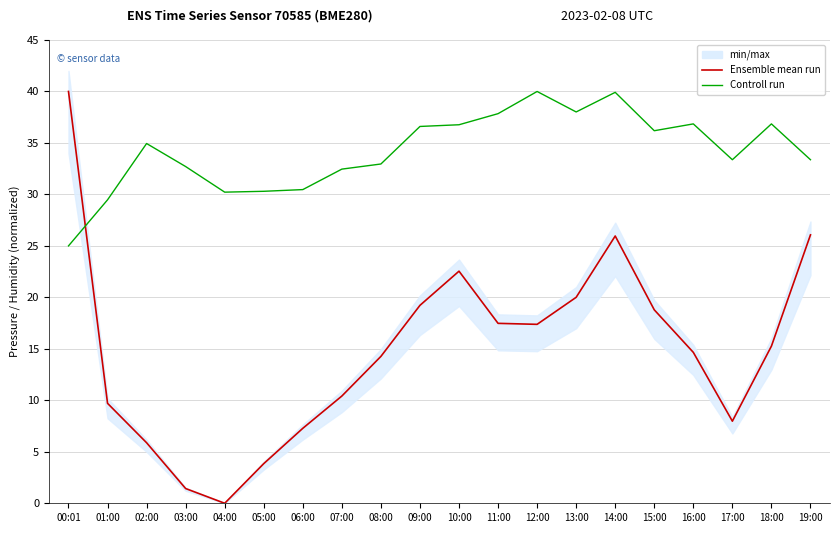

Where do Ensemble mean run and Controll run first cross each other?

00:01 and 01:00